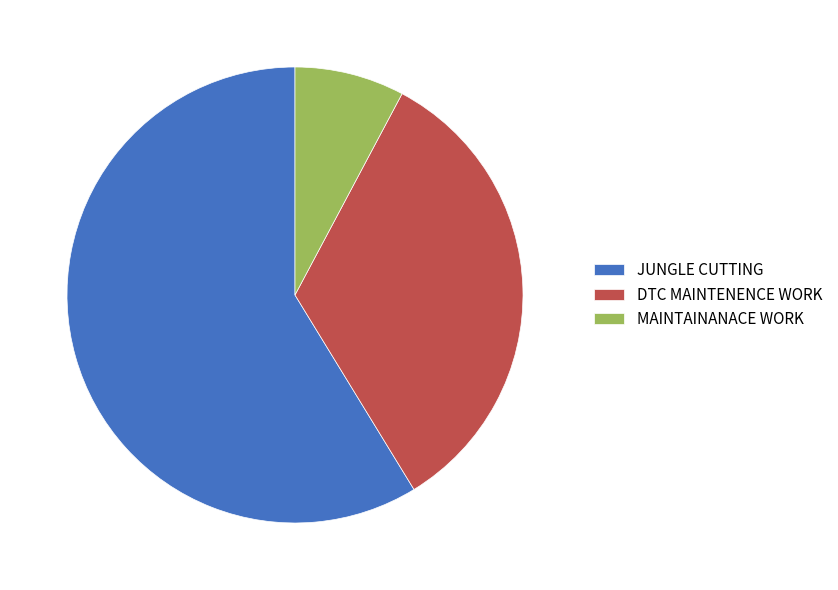

Rank the categories by value from highest to lowest.

JUNGLE CUTTING, DTC MAINTENENCE WORK, MAINTAINANACE WORK